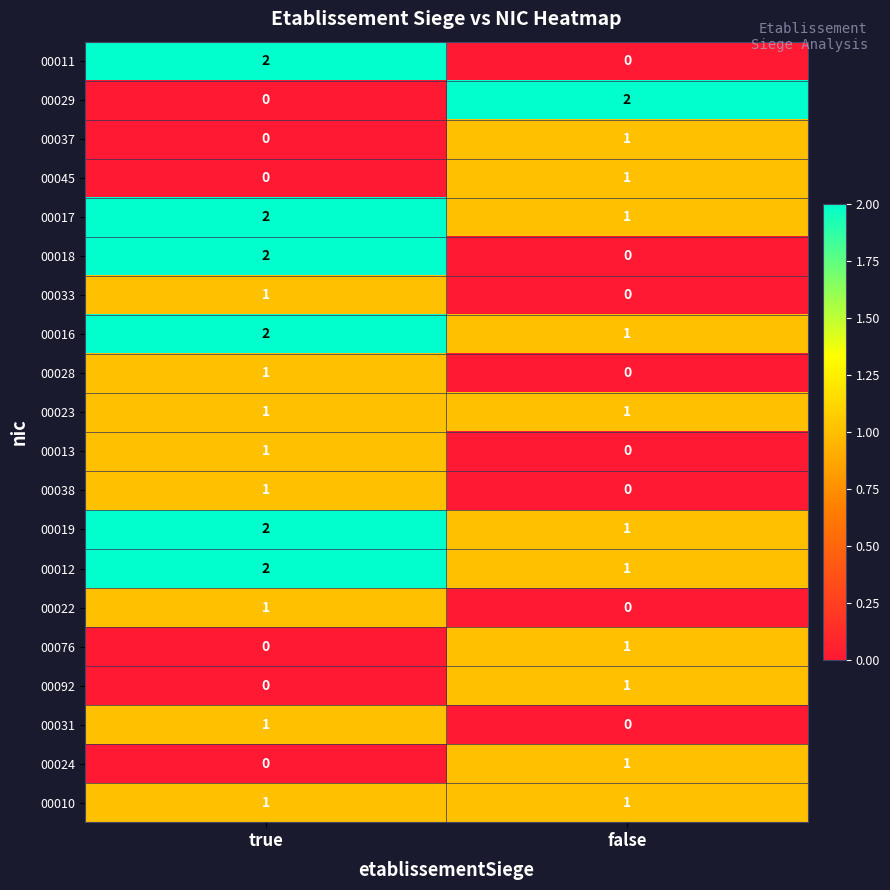

Which category has the highest value in the 00012 series?

true